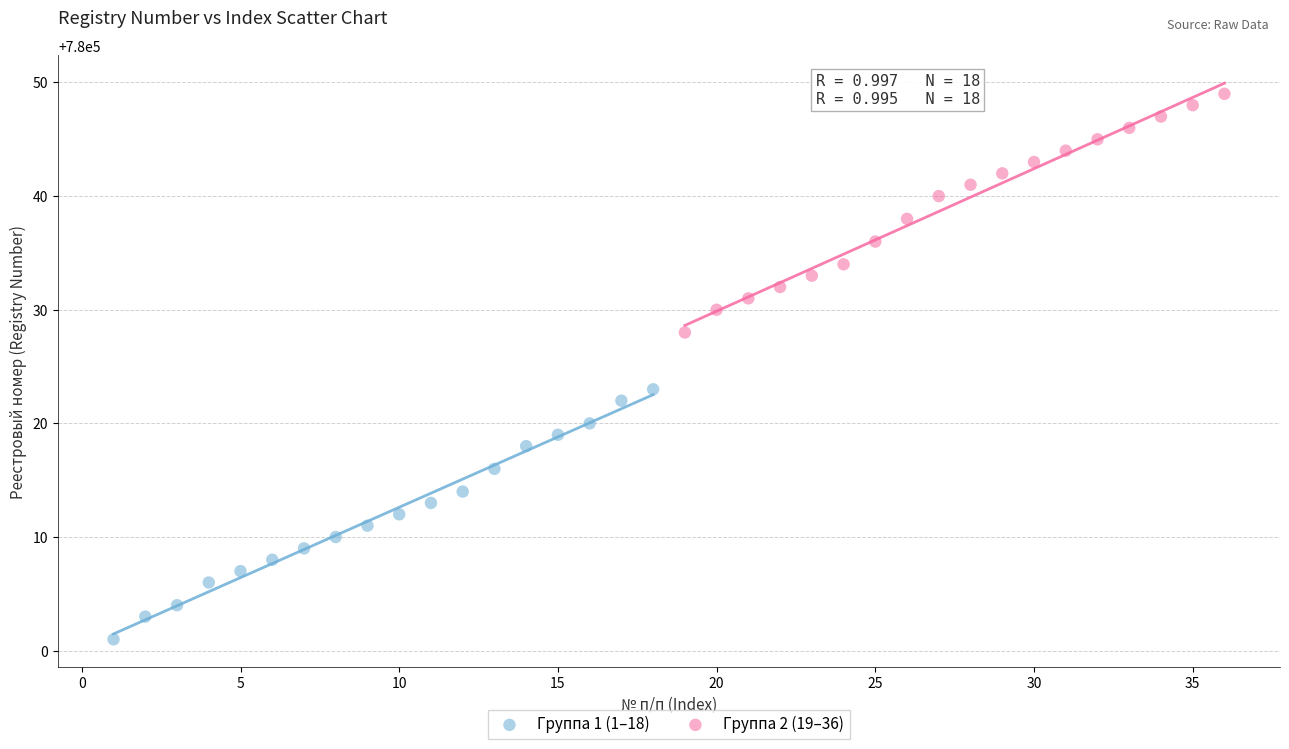

Which series contains the highest Y value?

Группа 2 (19–36)